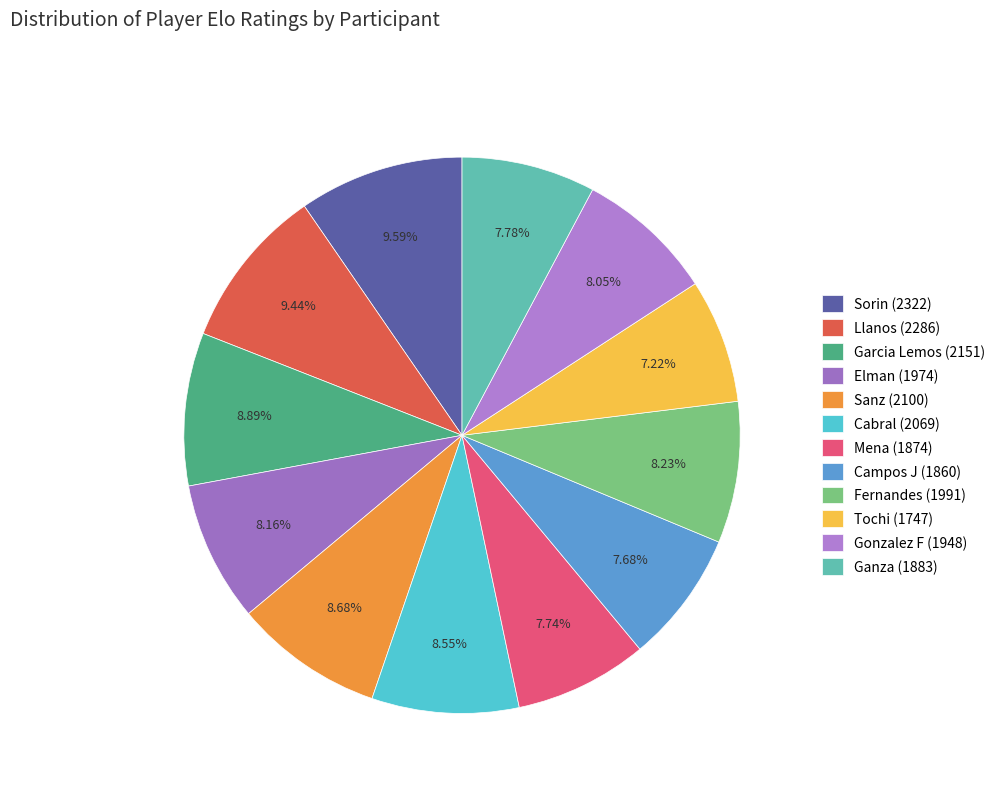

How many slices are in this pie chart?

12